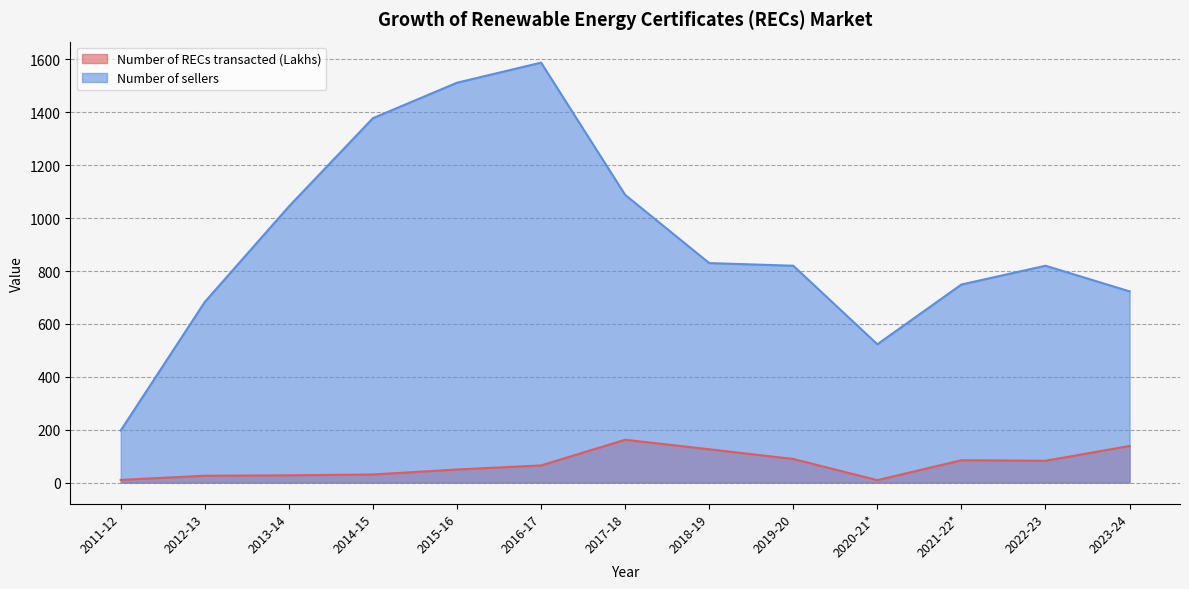

What is the average value of the Number of RECs transacted (Lakhs) series?

69.3